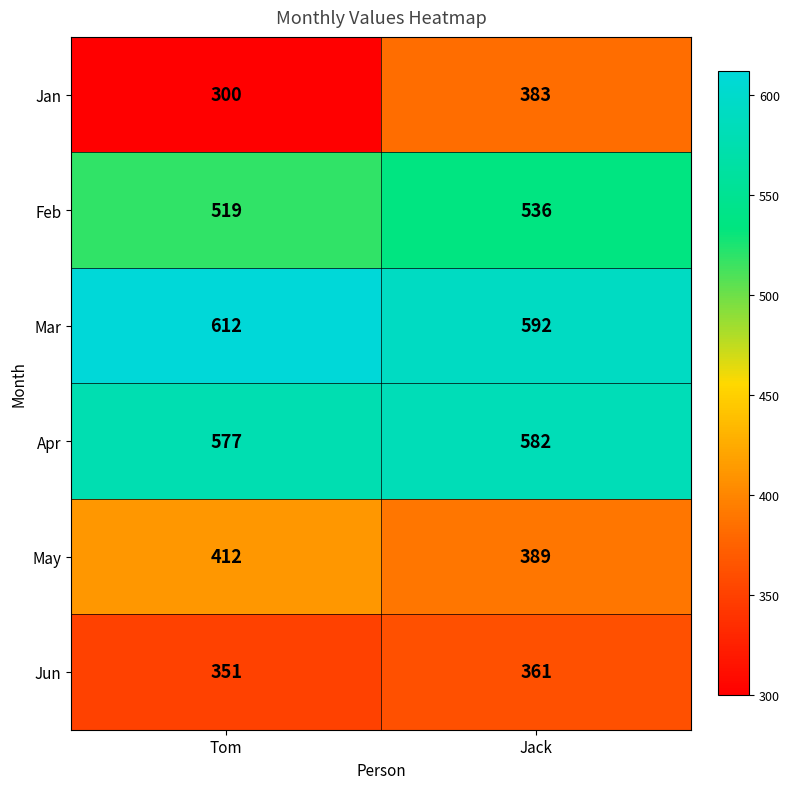

Reading left to right, what are all the values shown in this chart?

Jan: 300	383
Feb: 519	536
Mar: 612	592
Apr: 577	582
May: 412	389
Jun: 351	361